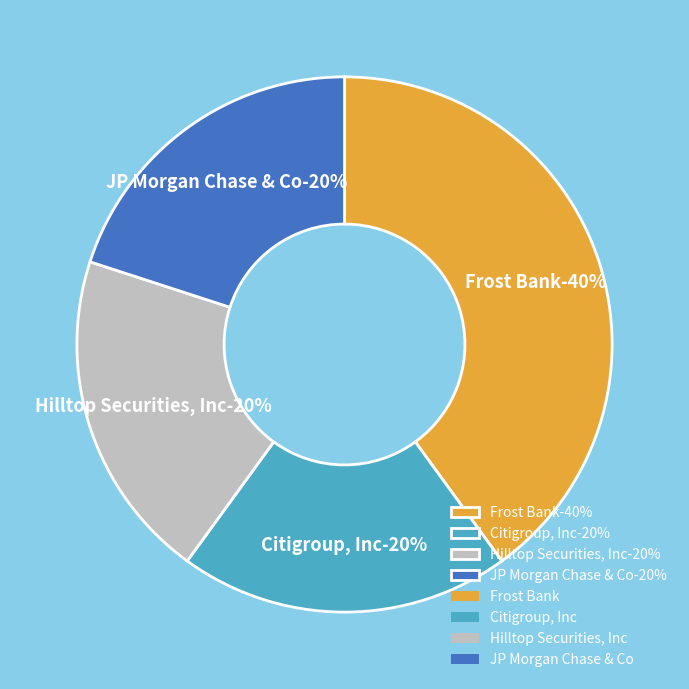

Combined, do Frost Bank and JP Morgan Chase & Co account for over 50%?

Yes